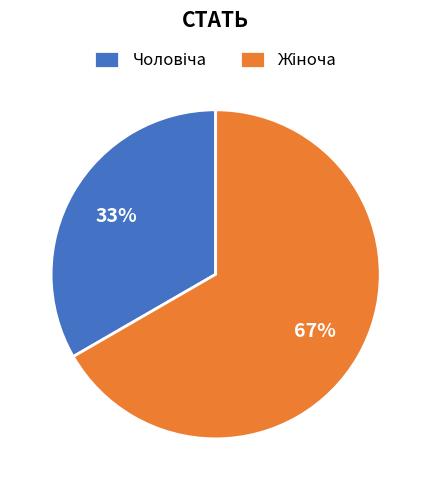

To the nearest percent, what is the average slice percentage?

50%